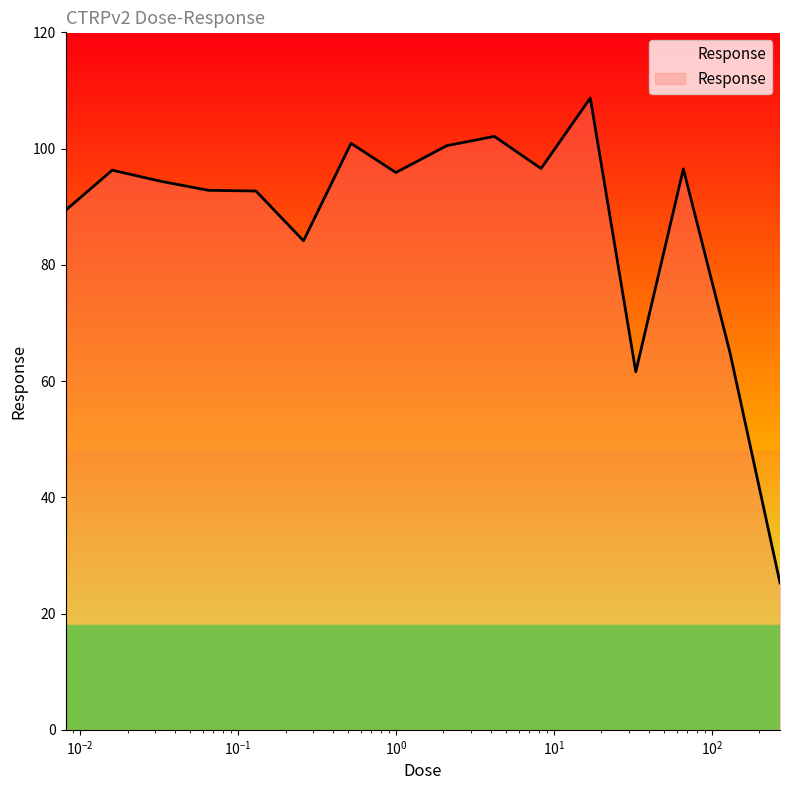

What is the minimum value shown in the chart?

25.3